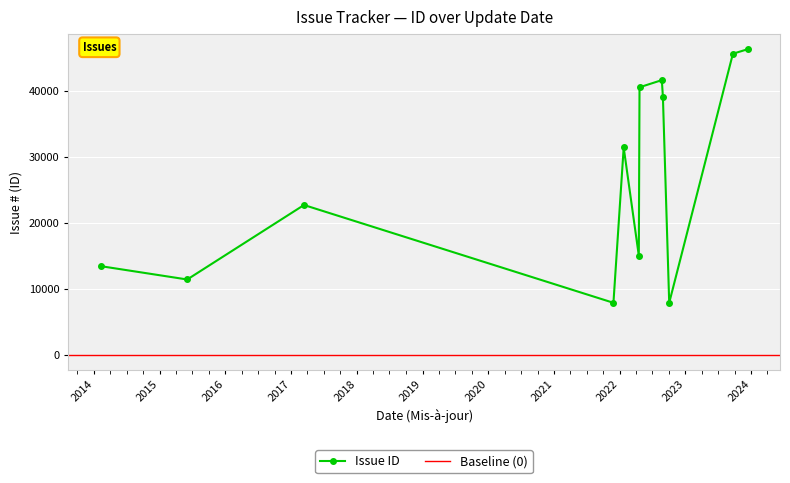

In Issue ID, how many points are lower than both neighbors (excluding endpoints)?

4